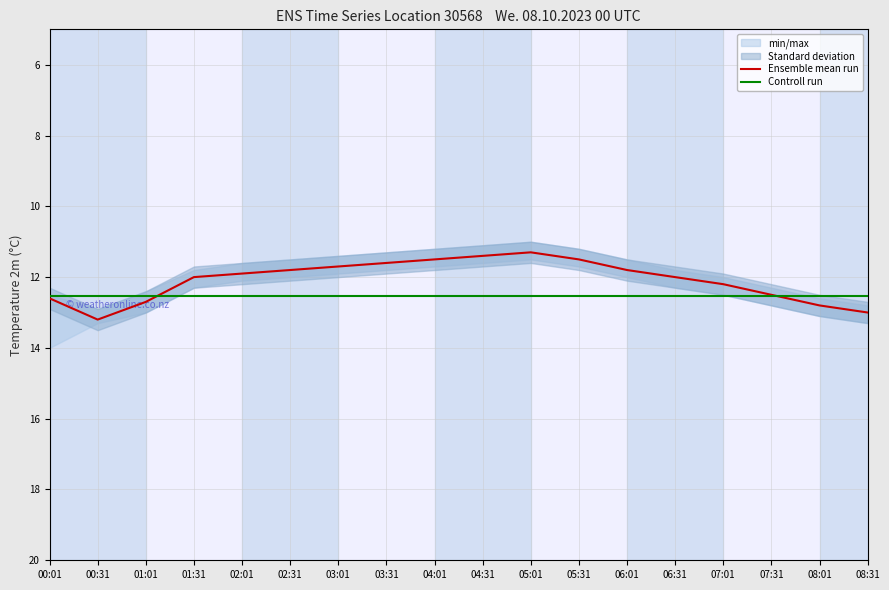

At 03:31, list the series in order from largest to smallest.

Controll run, Ensemble mean run